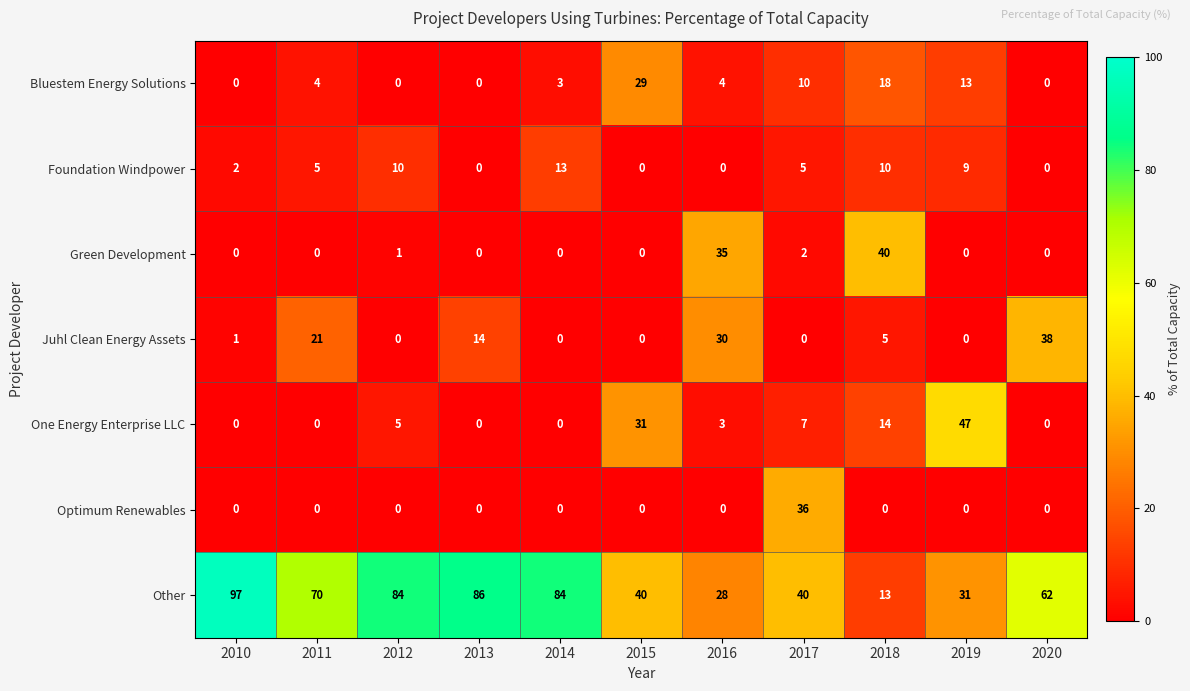

The value of Green Development at 2011 is 27. True or false?

False